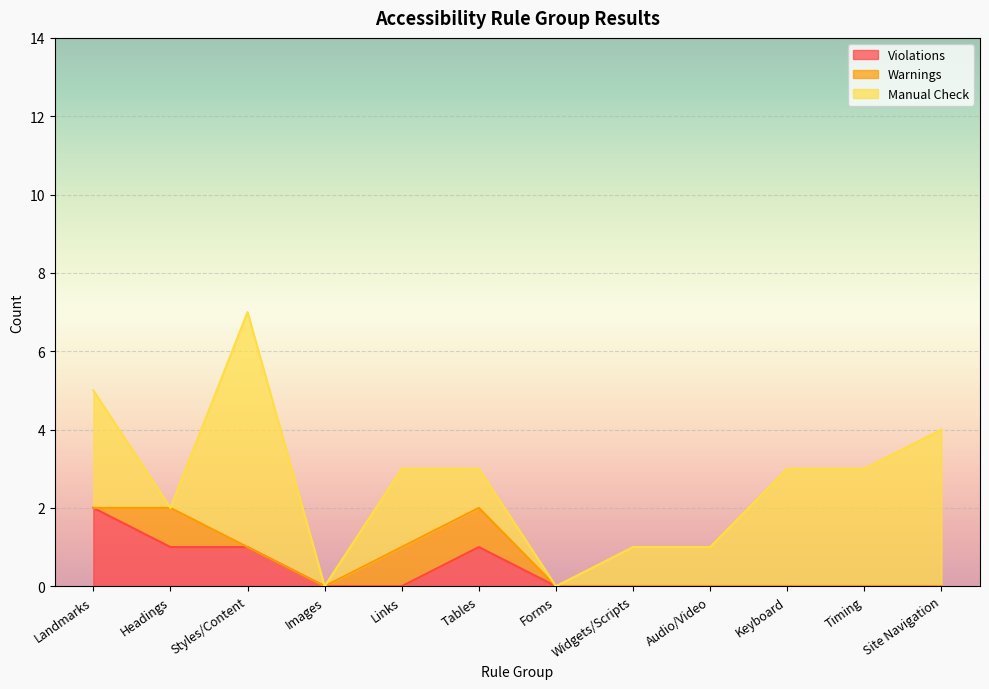

The Violations series shows -1 at Images. True or false?

False